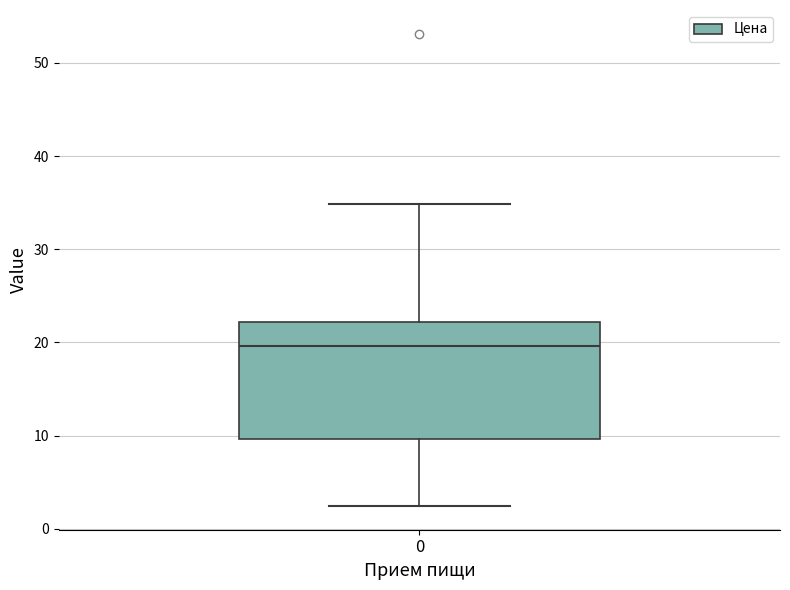

Read this box plot against the y-axis: the position of the median line, the range covered by the box, and the ends of both whiskers. The values are not printed on the chart, so give them approximately, as read against the axis.

median 20, box 10 to 22, whiskers 2 to 35